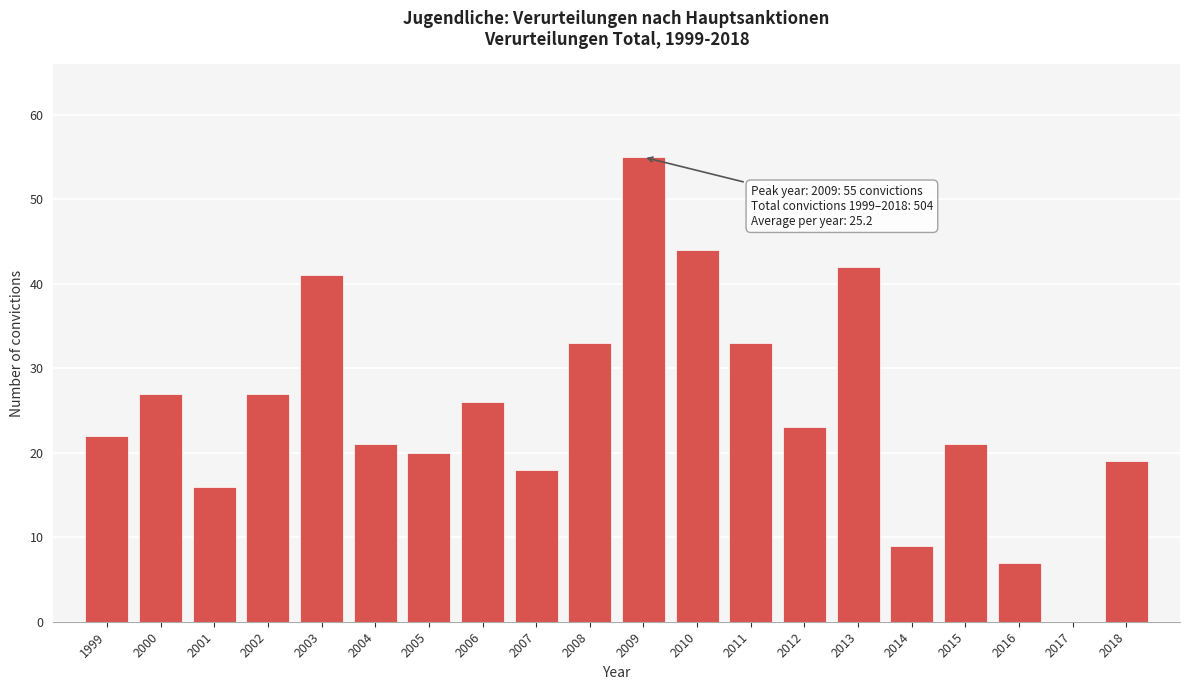

Reading left to right, extract all data points from this chart.

1999=22	2000=27	2001=16	2002=27	2003=41	2004=21	2005=20	2006=26	2007=18	2008=33	2009=55	2010=44	2011=33	2012=23	2013=42	2014=9	2015=21	2016=7	2017=0	2018=19